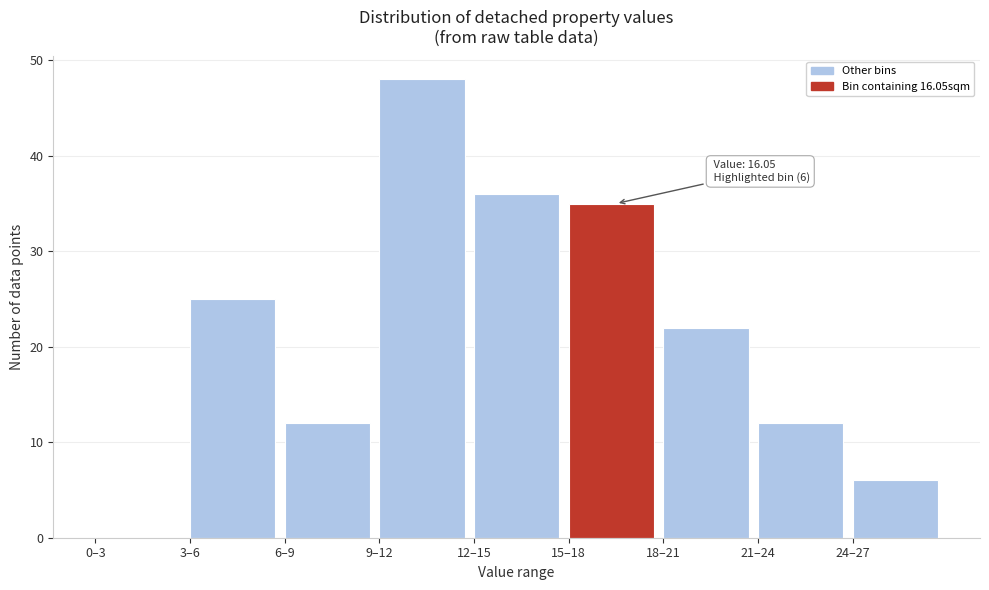

Reading right to left, transcribe all the data shown in this chart.

24–27=6	21–24=12	18–21=22	15–18=35	12–15=36	9–12=48	6–9=12	3–6=25	0–3=0